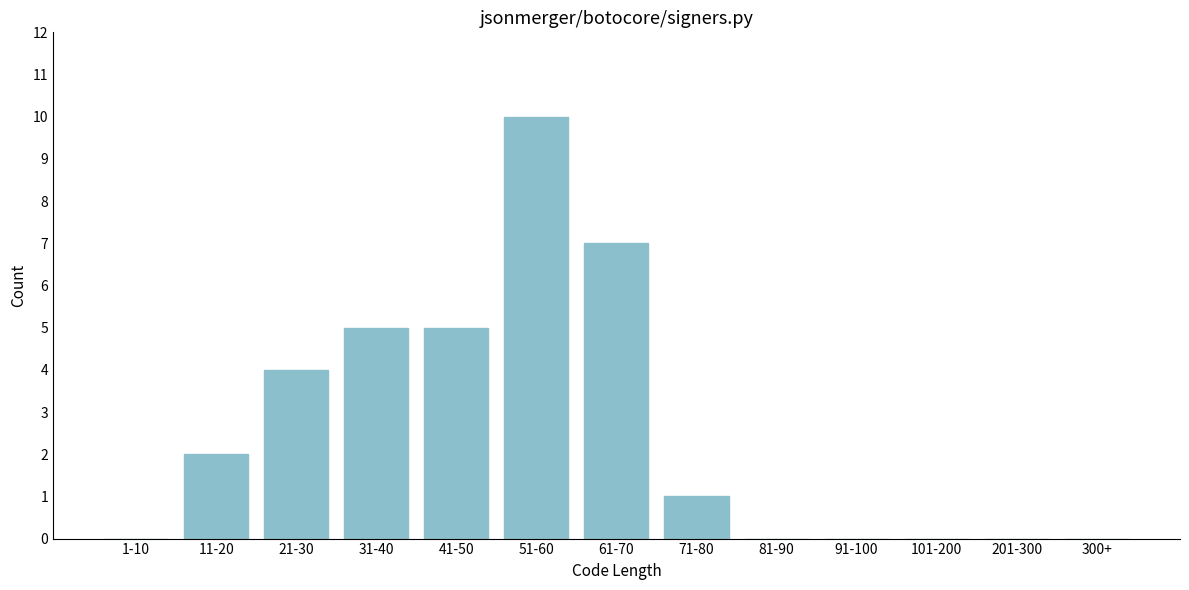

Reading left to right, transcribe all the data shown in this chart.

1-10=0	11-20=2	21-30=4	31-40=5	41-50=5	51-60=10	61-70=7	71-80=1	81-90=0	91-100=0	101-200=0	201-300=0	300+=0